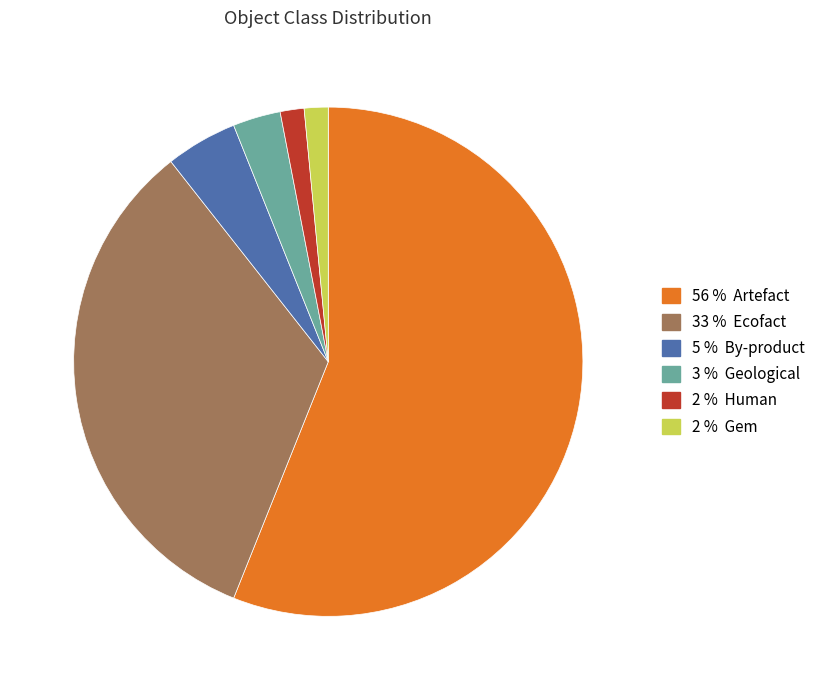

Is there any slice that represents more than half of the pie?

Yes